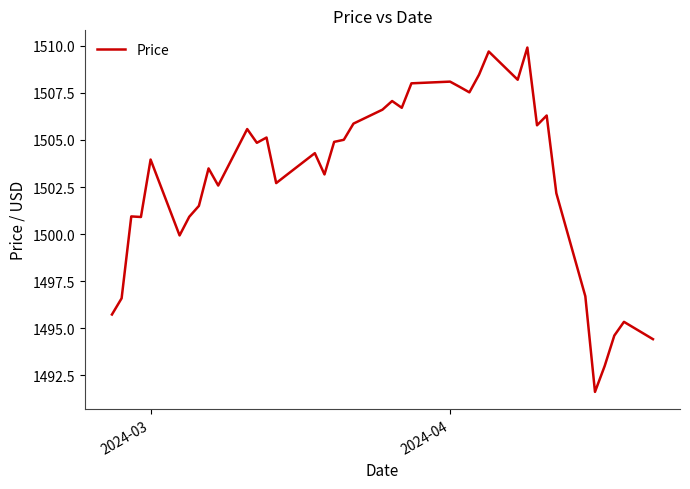

What is the difference between the maximum and minimum values?

18.3